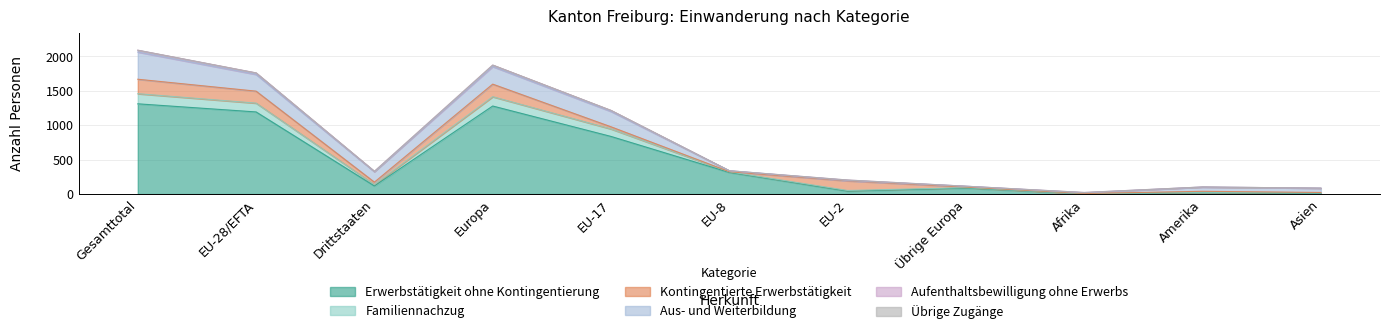

How many intersections are there between Familiennachzug and Aus- und Weiterbildung?

2